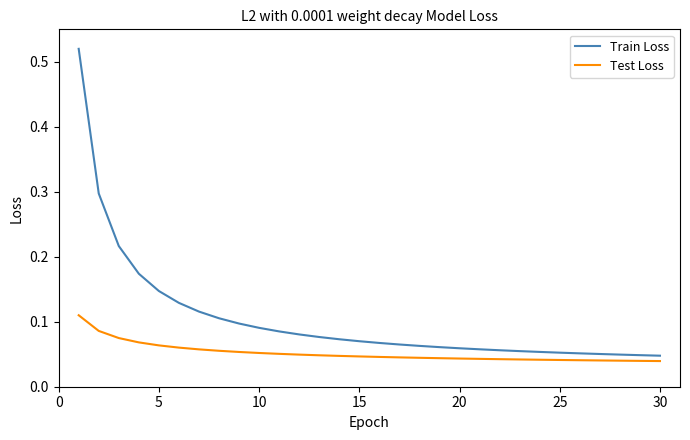

How many lines are shown in the chart?

2